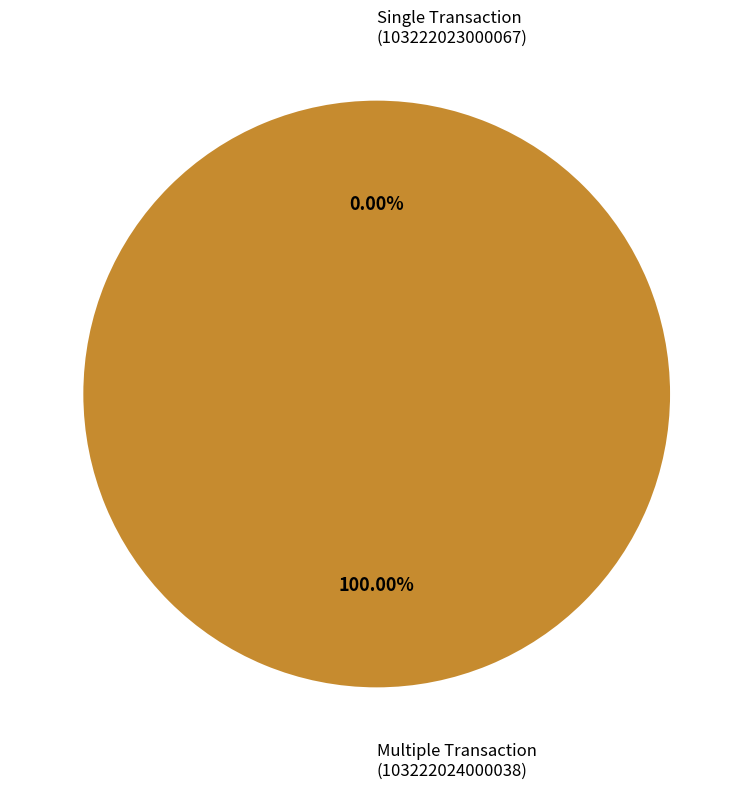

How many slices are in this pie chart?

2